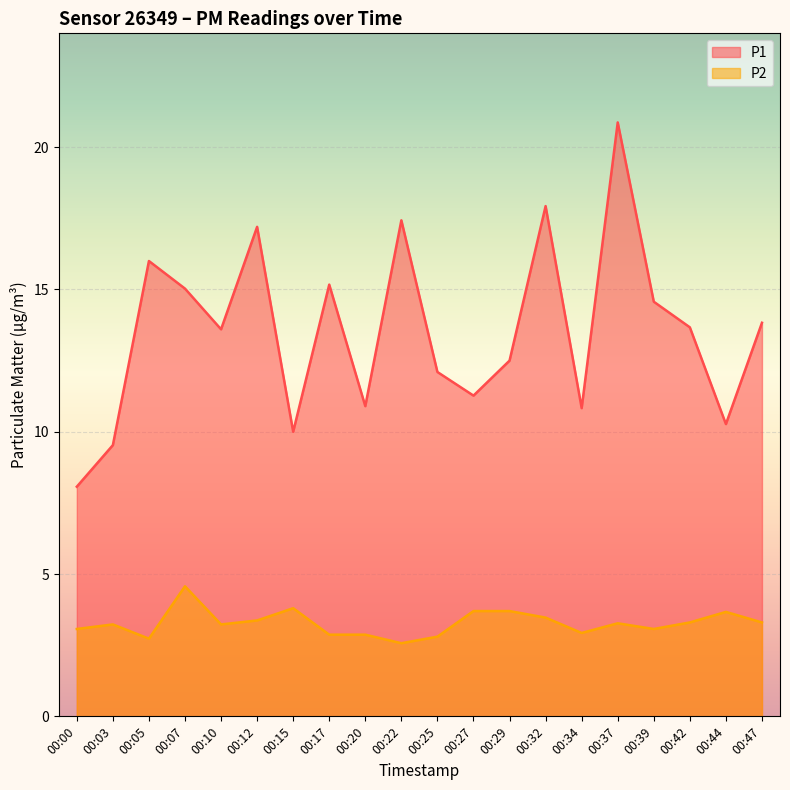

How many data points in P2 are less than 3?

6